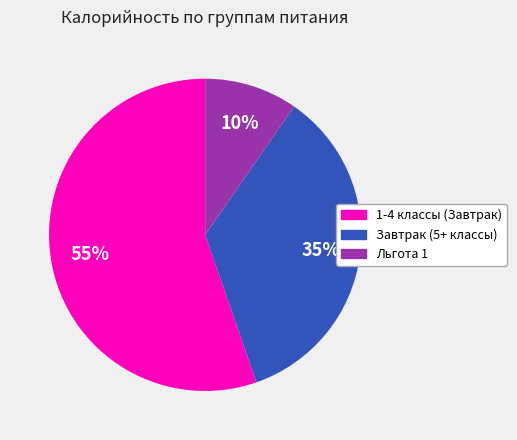

Is the sum of Завтрак (5+ классы) and Льгота 1 greater than half?

No